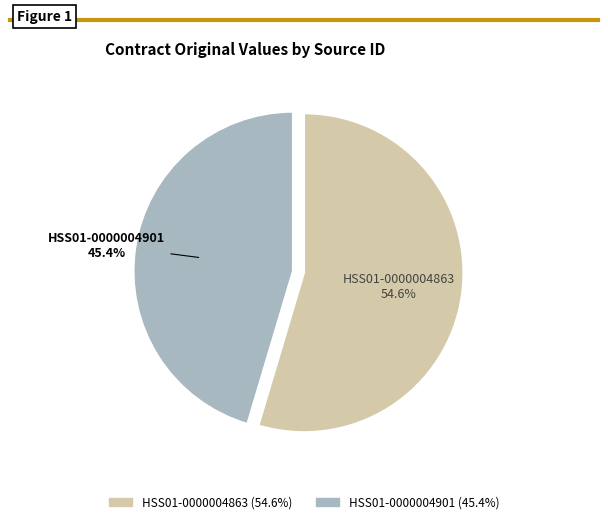

What percentage is the HSS01-0000004901 slice, to the nearest percent?

45%